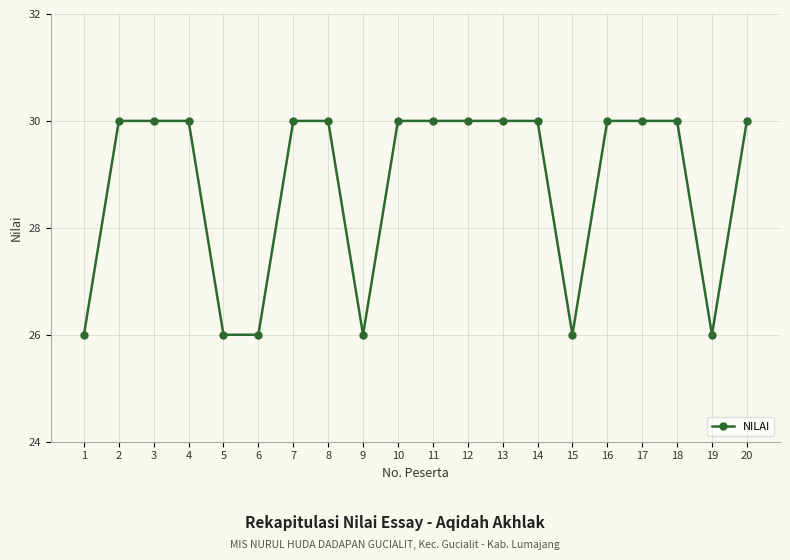

Which has a higher value, 7 or 19?

7